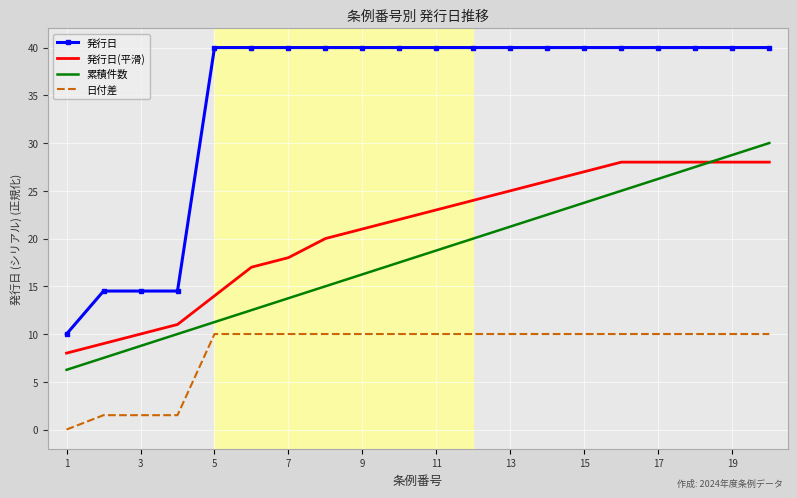

Which series has the largest total across all categories?

発行日